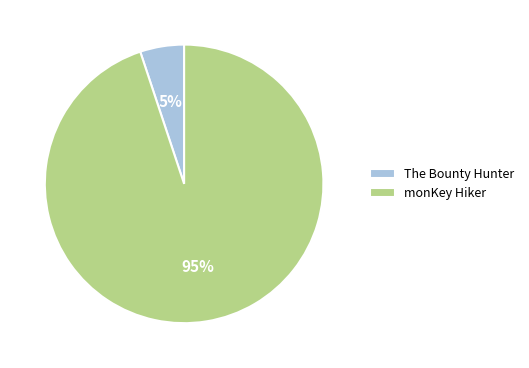

To the nearest percent, what is the combined percentage of monKey Hiker and The Bounty Hunter?

100%